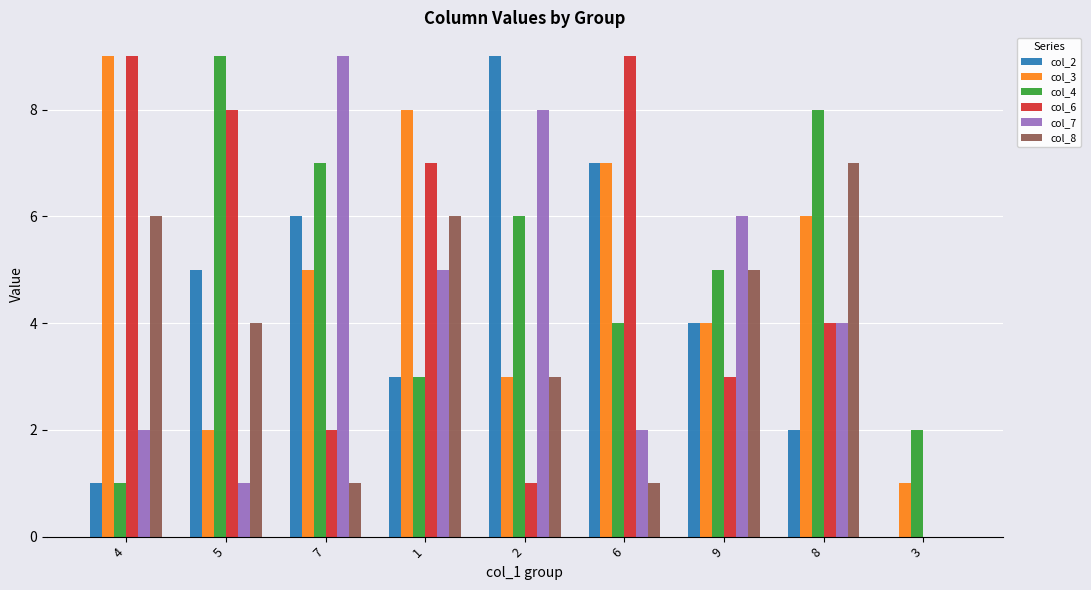

Reading left to right, list all the values displayed in this chart.

col_2: 4=1	5=5	7=6	1=3	2=9	6=7	9=4	8=2	3=0
col_3: 4=9	5=2	7=5	1=8	2=3	6=7	9=4	8=6	3=1
col_4: 4=1	5=9	7=7	1=3	2=6	6=4	9=5	8=8	3=2
col_6: 4=9	5=8	7=2	1=7	2=1	6=9	9=3	8=4	3=0
col_7: 4=2	5=1	7=9	1=5	2=8	6=2	9=6	8=4	3=0
col_8: 4=6	5=4	7=1	1=6	2=3	6=1	9=5	8=7	3=0